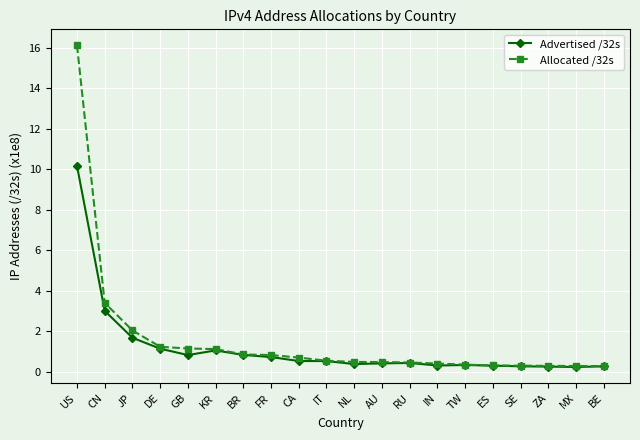

Rank the series by their maximum value, from highest to lowest.

Allocated /32s, Advertised /32s